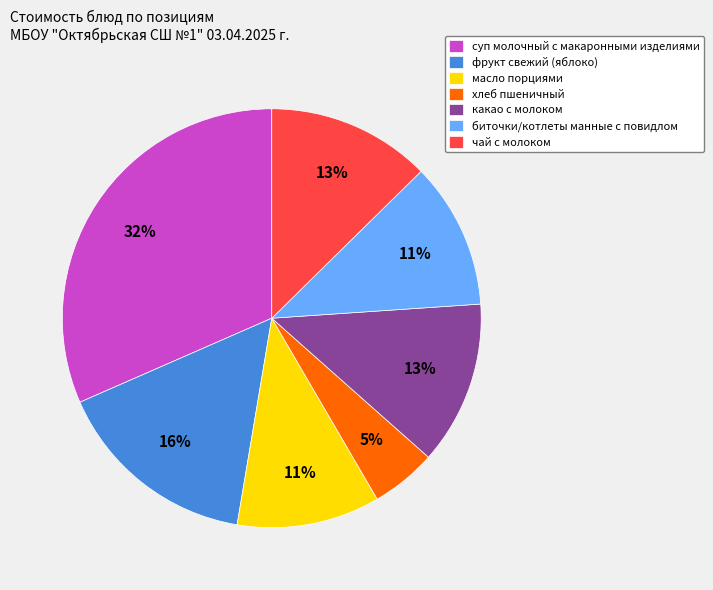

To the nearest percent, what portion does хлеб пшеничный represent?

5%